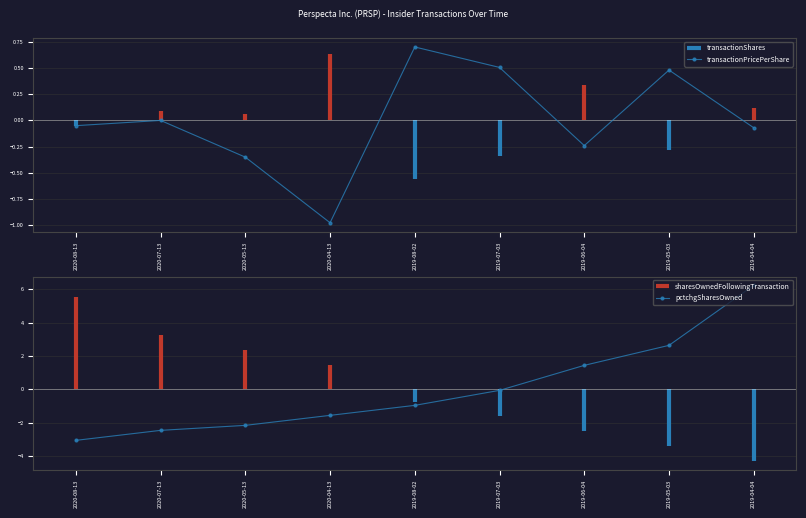

How many values in transactionPricePerShare are above zero?

3